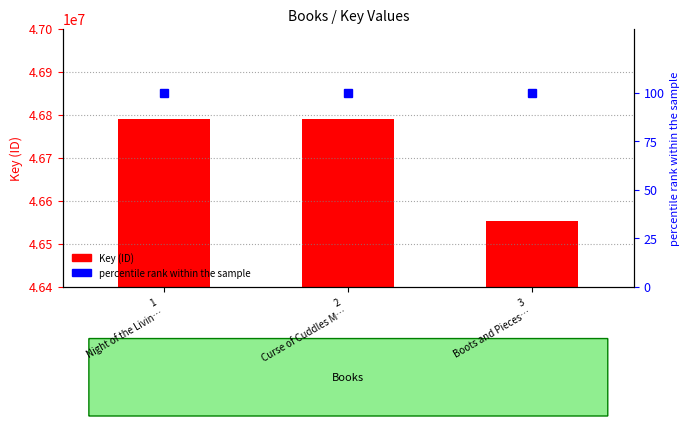

Is the value of percentile rank within the sample at 1
Night of the Livin… greater than the value of Key (ID) at 3
Boots and Pieces…?

No